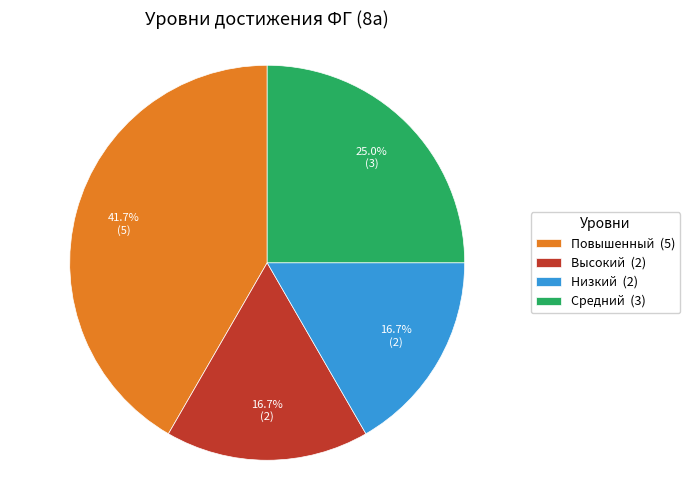

To the nearest percent, what portion does Низкий represent?

17%